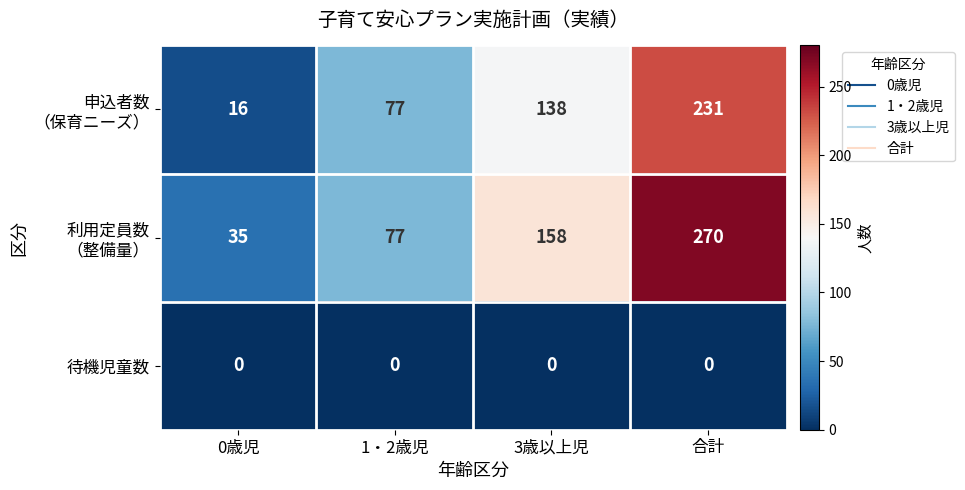

What is the maximum value shown in the chart?

270